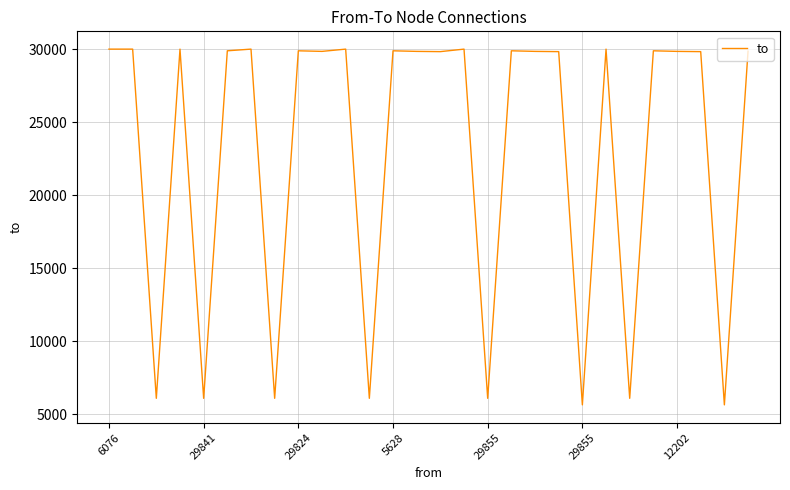

Does the chart display data point markers on the line(s)?

No